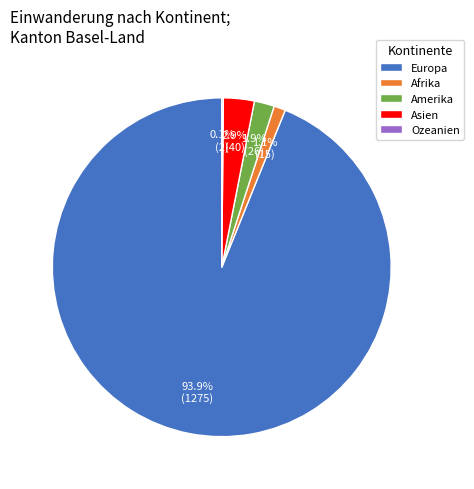

Is there any slice that represents more than half of the pie?

Yes